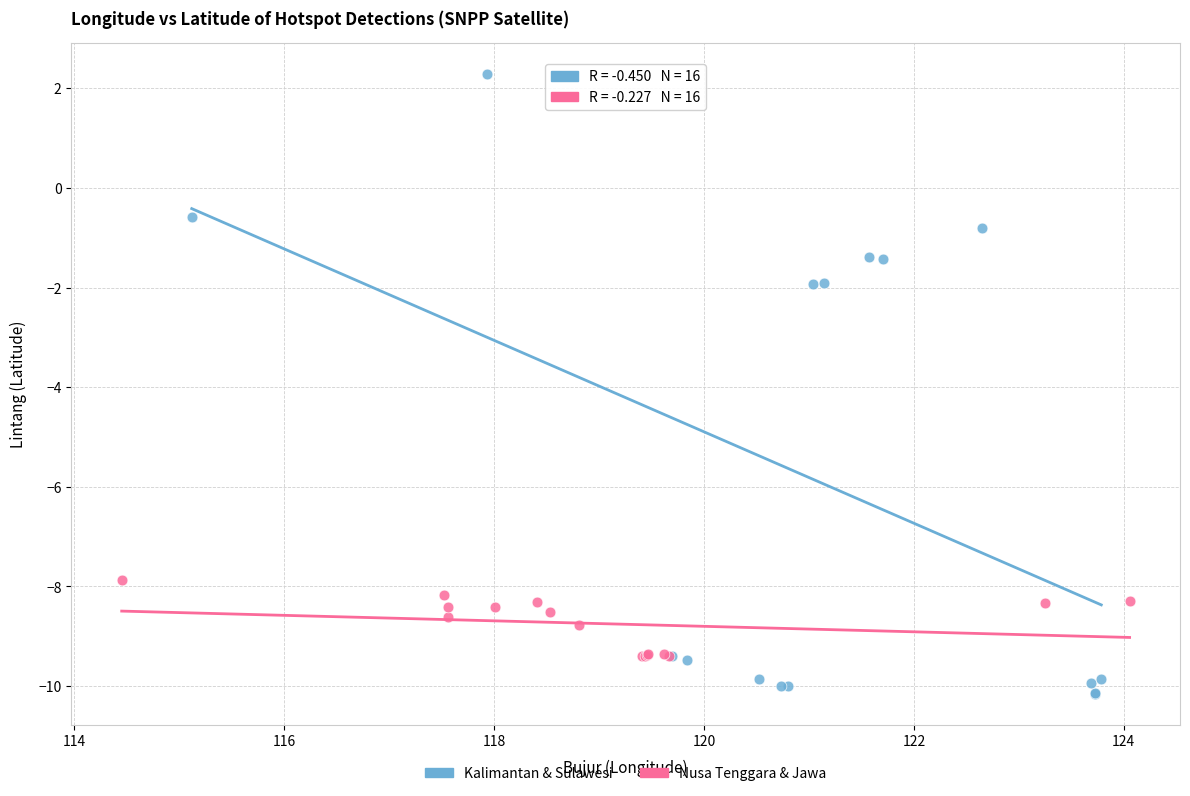

Which series reaches the maximum Y coordinate?

Kalimantan & Sulawesi